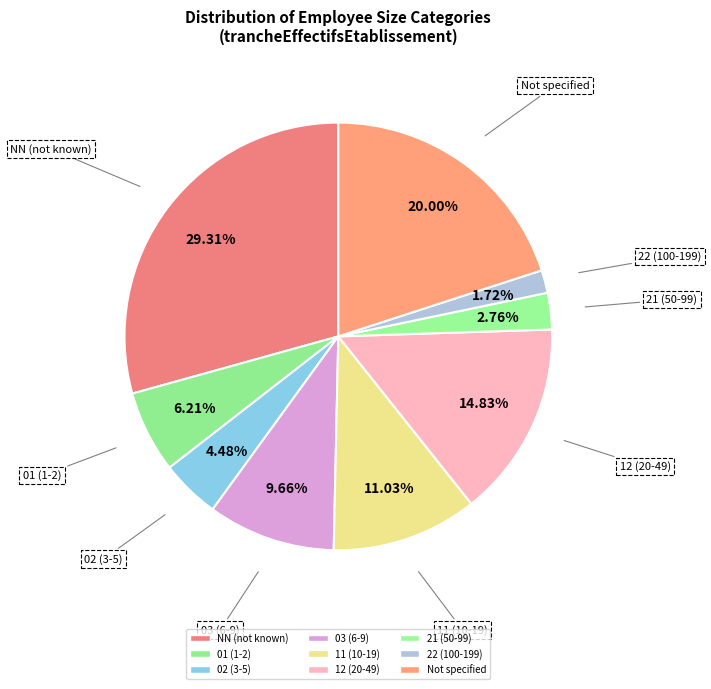

Rank the categories by value from lowest to highest.

22 (100-199), 21 (50-99), 02 (3-5), 01 (1-2), 03 (6-9), 11 (10-19), 12 (20-49), Not specified, NN (not known)